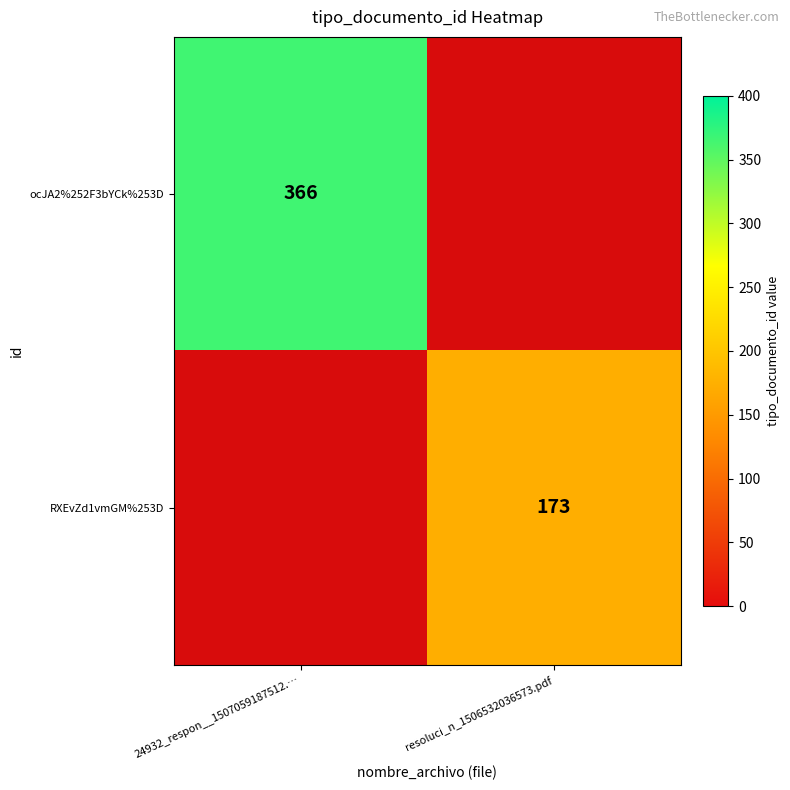

Is it true that ocJA2%252F3bYCk%253D equals 366 at 24932_respon__1507059187512.…?

True